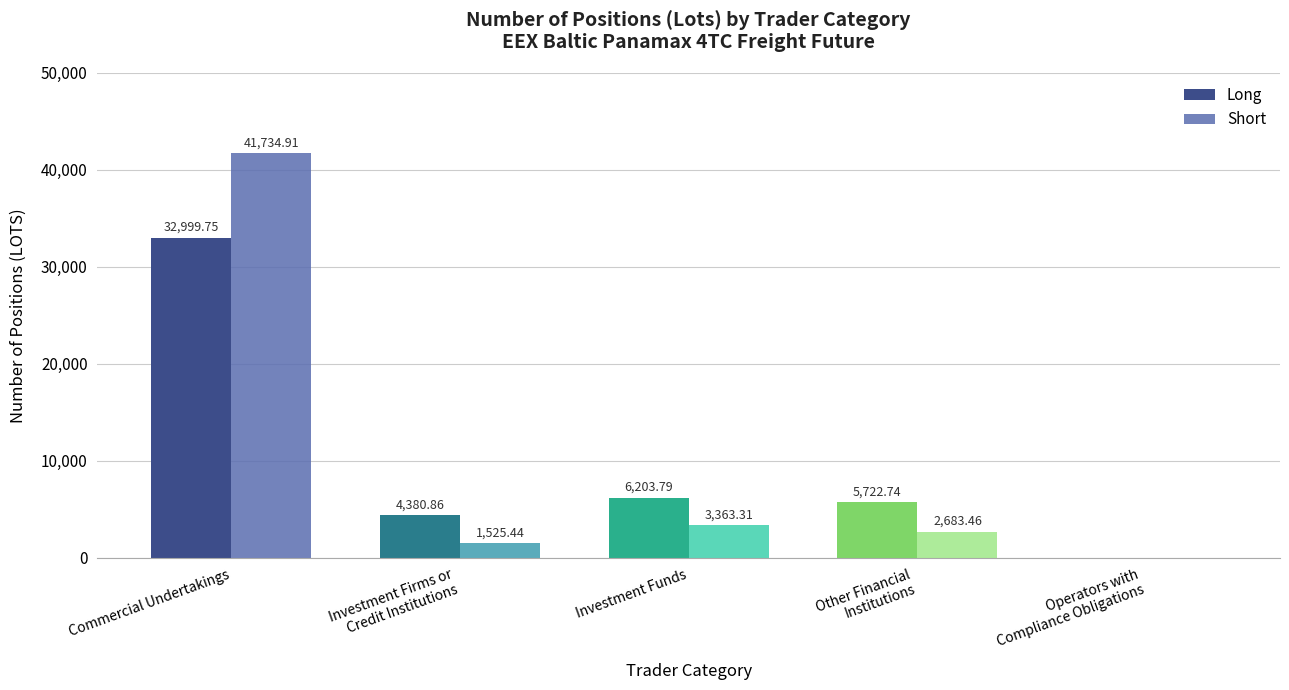

At which category is the sum across all series the highest?

Commercial Undertakings